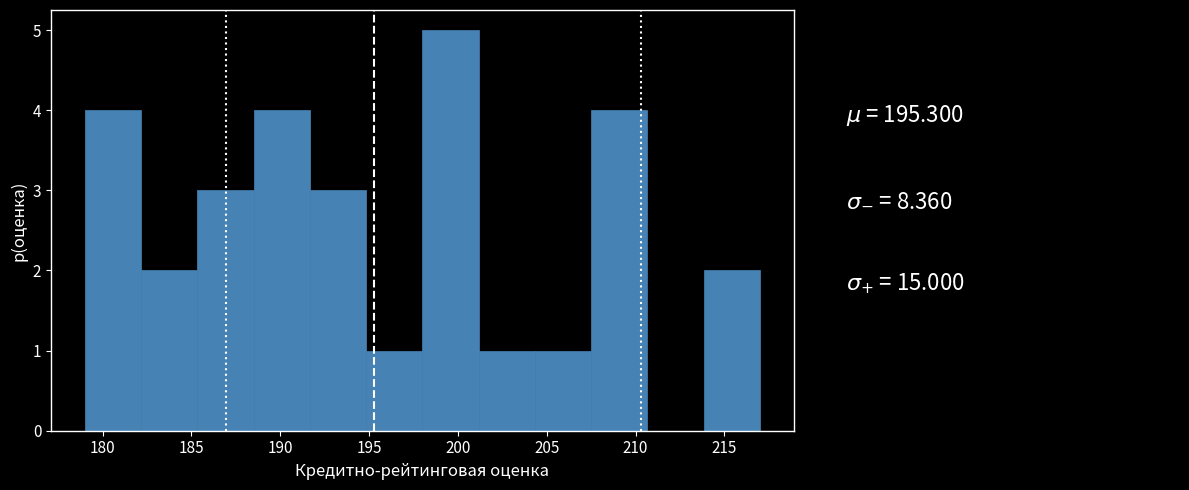

Reading left to right, list every bar in this chart as the range it spans on the x-axis followed by its height. Neither the bar edges nor the heights are printed on the chart, so give them approximately, as read against the axes.

179.0 to 182.0: 4
182.0 to 185.5: 2
185.5 to 188.5: 3
188.5 to 191.5: 4
191.5 to 195.0: 3
195.0 to 198.0: 1
198.0 to 201.0: 5
201.0 to 204.5: 1
204.5 to 207.5: 1
207.5 to 210.5: 4
210.5 to 214.0: 0
214.0 to 217.0: 2